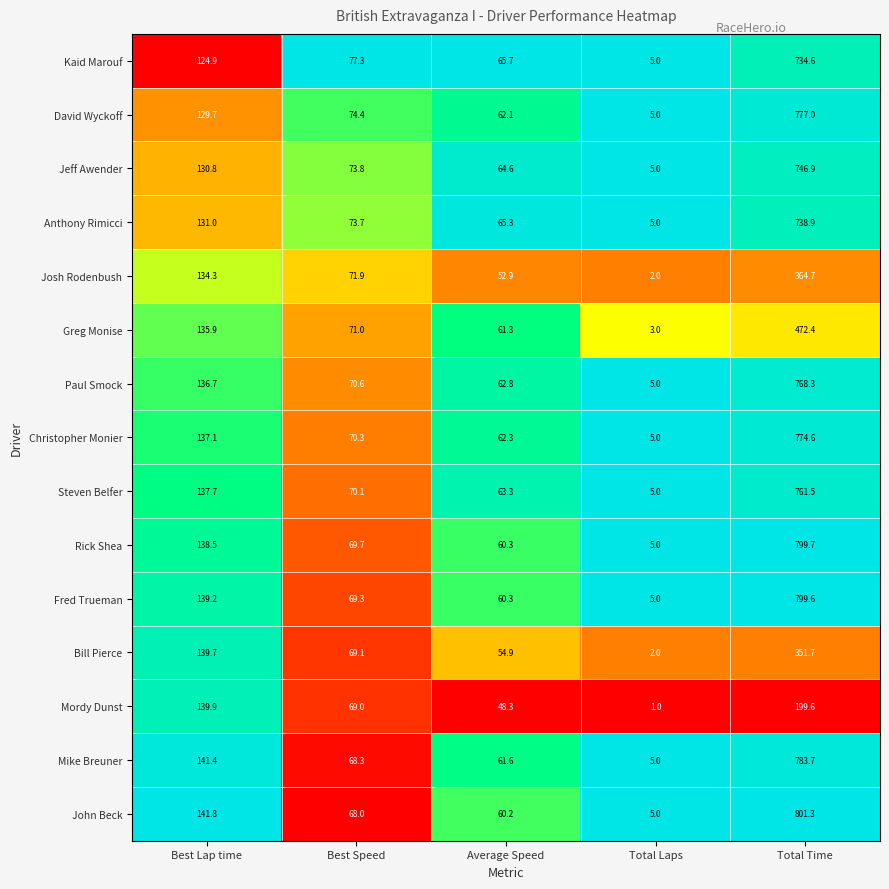

True or false: Josh Rodenbush has a value of 71.9 at Best Speed.

True